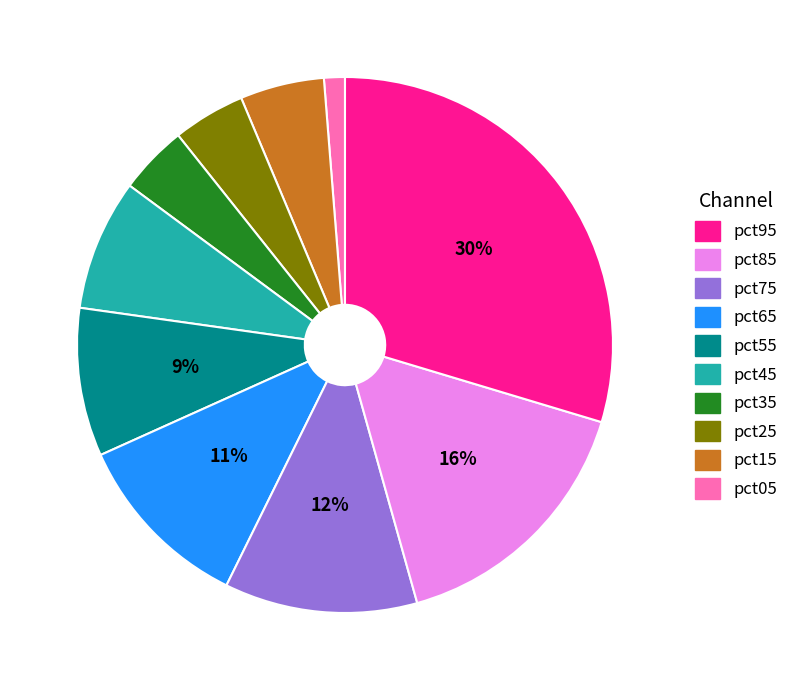

Is there a majority slice in this chart?

No